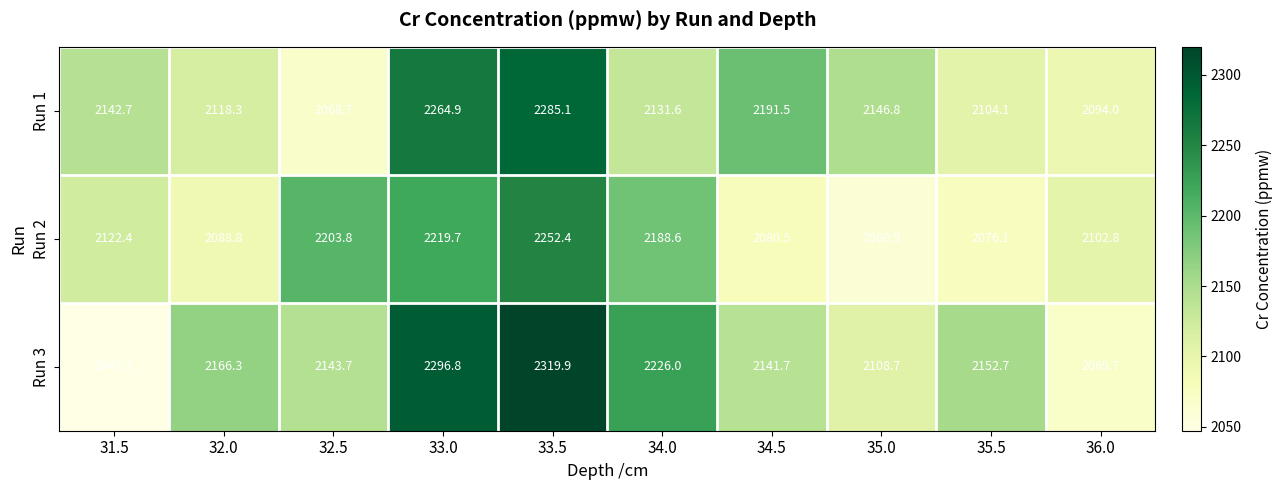

What is the minimum value shown in the chart?

2047.3